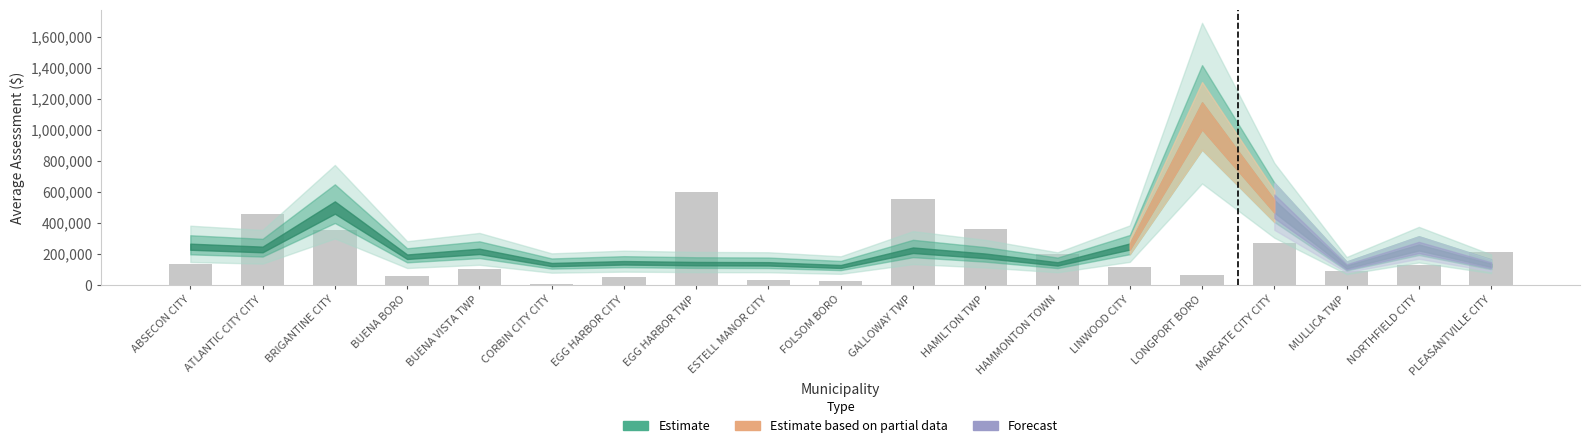

What is the label of the 6th bar from the right?

LINWOOD CITY